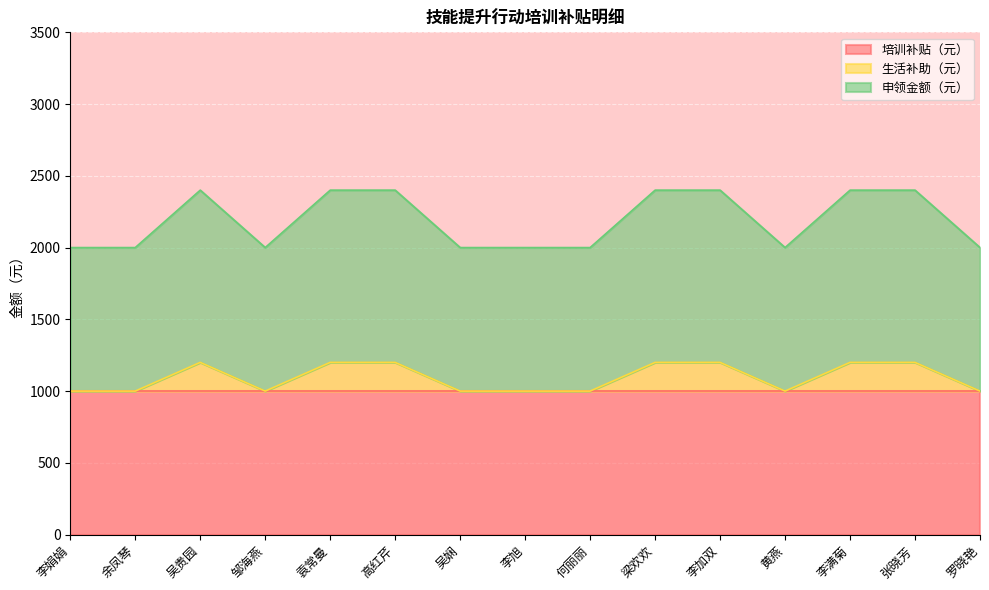

At which label does 申领金额（元） reach its peak?

吴贵园